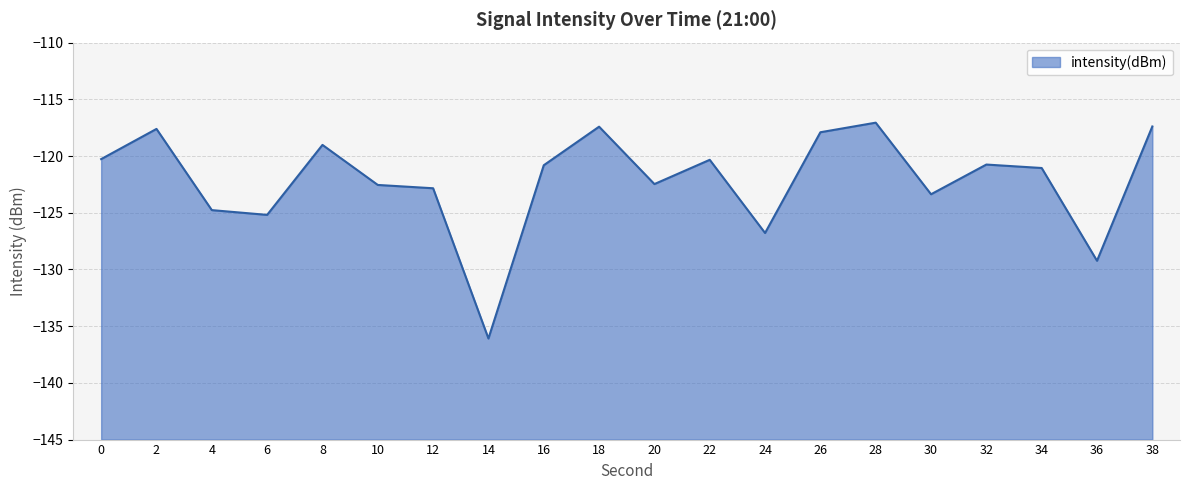

How many interior local peaks (higher than both neighbors) does the data have?

6